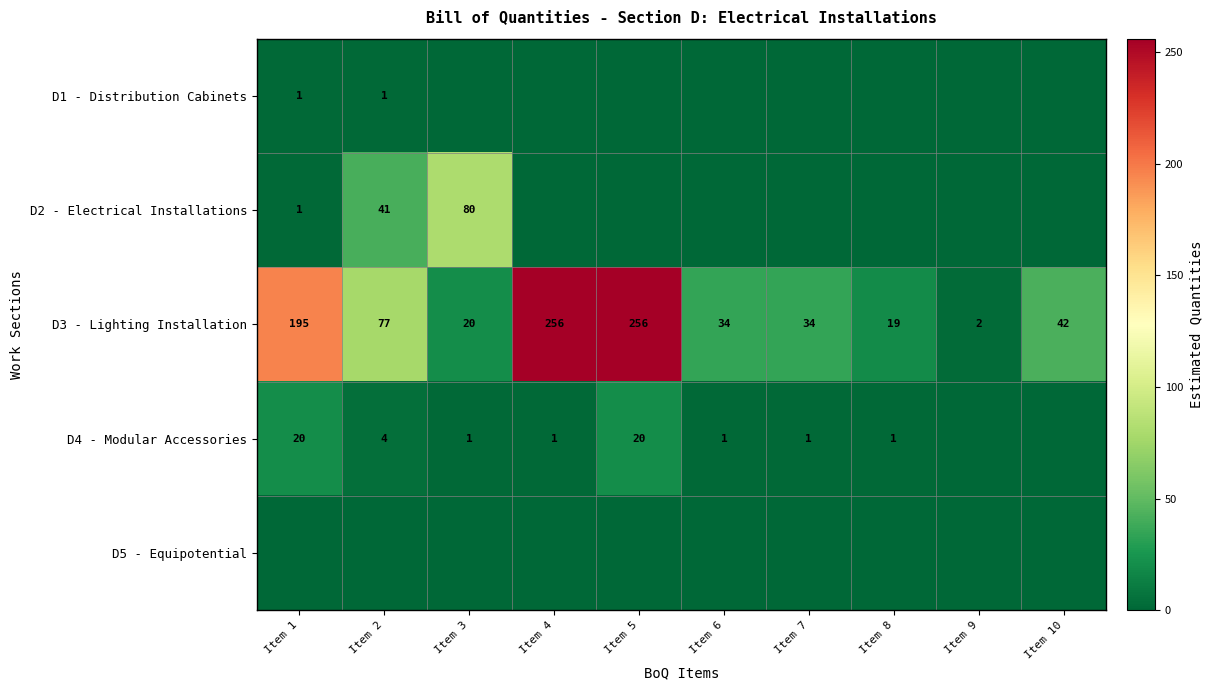

Where does the D3 - Lighting Installation series first go above 42?

Item 1